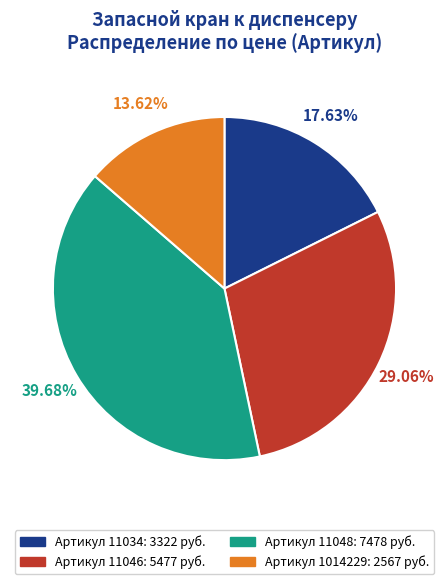

Is there any slice that represents more than half of the pie?

No